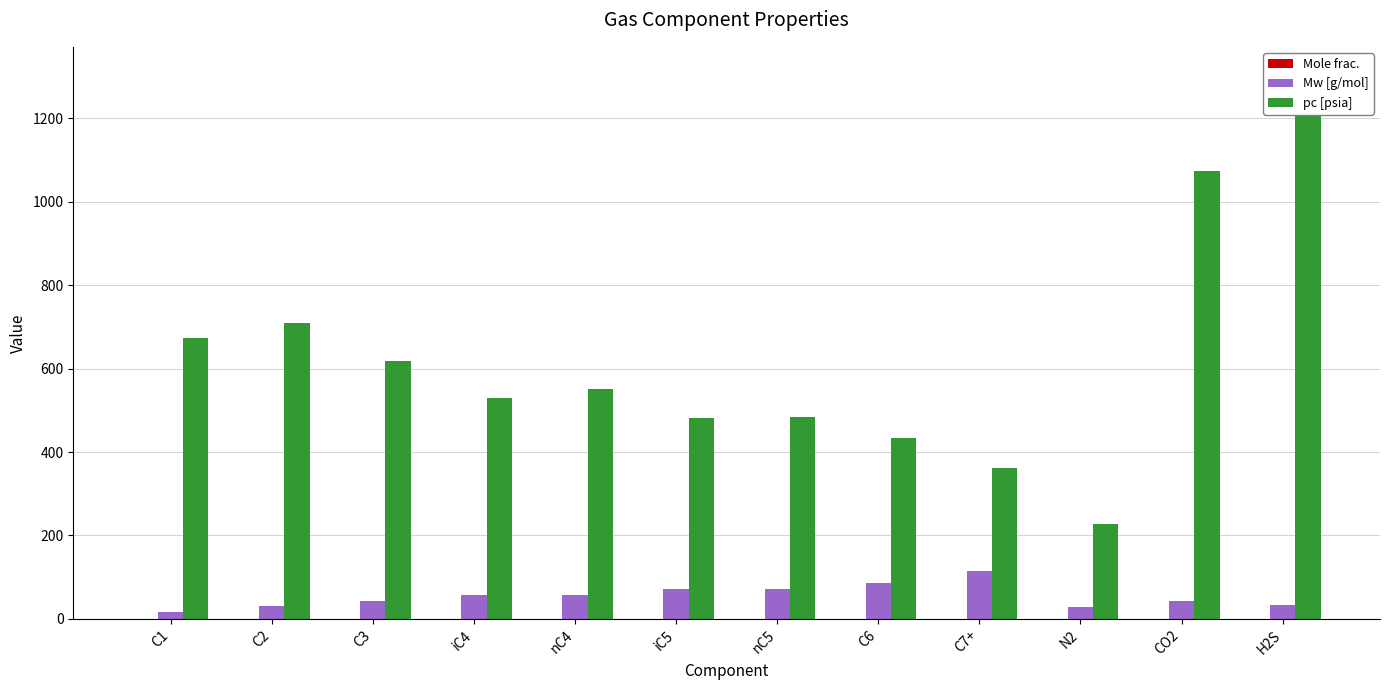

What position from the right is nC4?

8